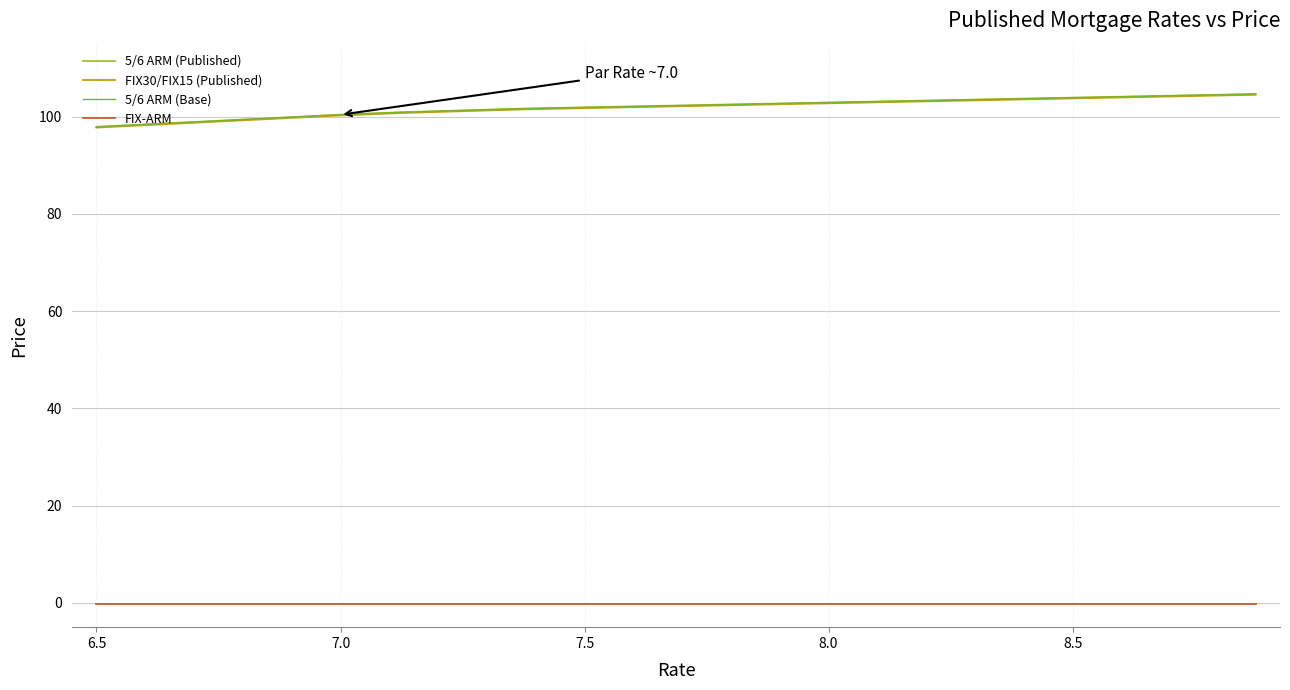

What is the average value of the 5/6 ARM (Published) series?

101.9